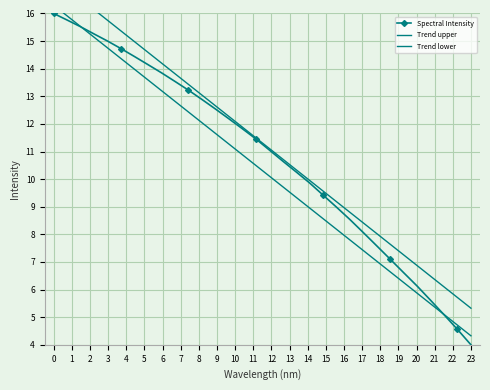

True or false: Spectral Intensity has more than 1 points higher than both neighbors.

False